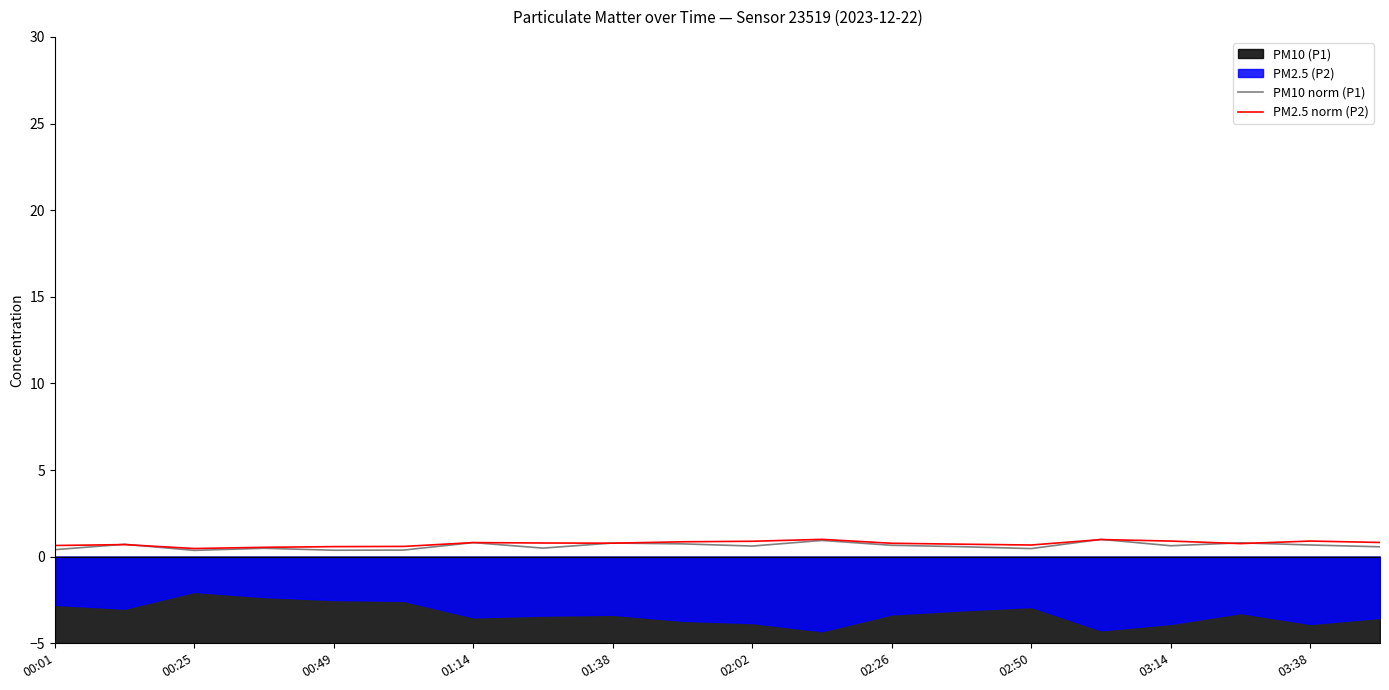

True or false: PM2.5 norm (P2) has more than 1 points higher than both neighbors.

True